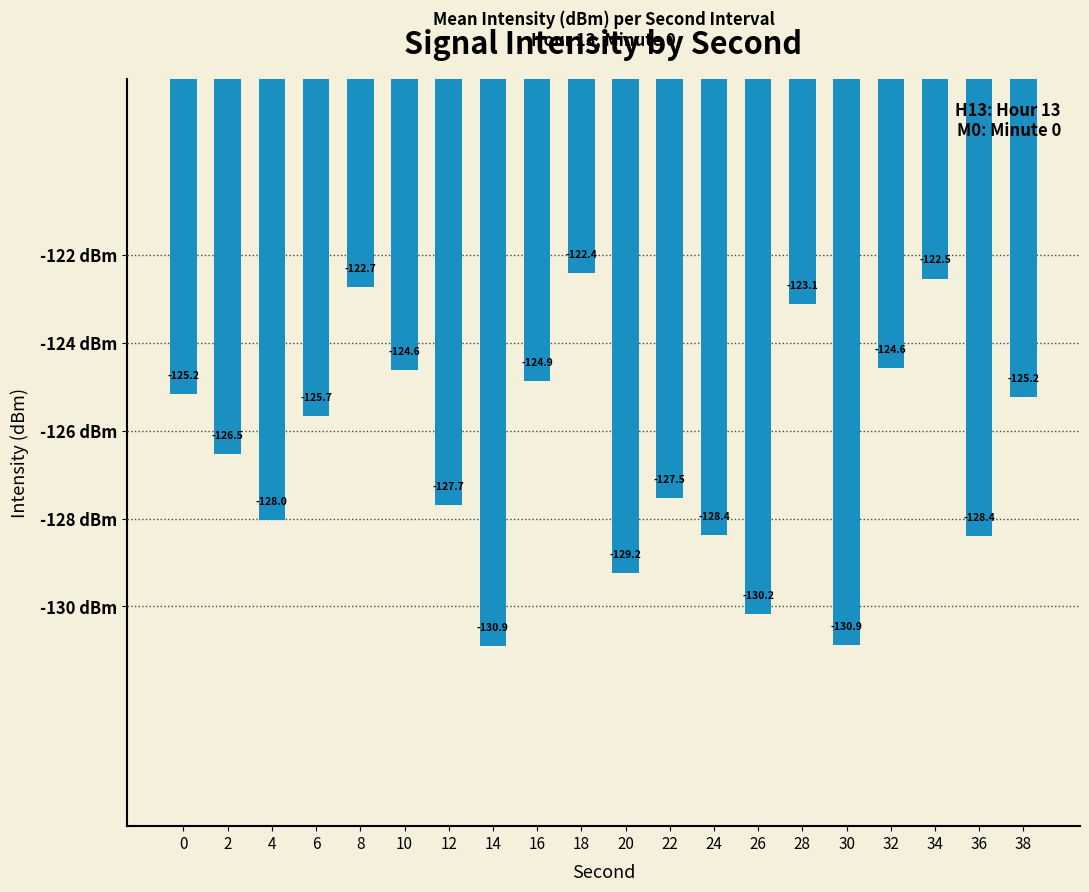

What is the change in value from 0 to 32?

+0.6